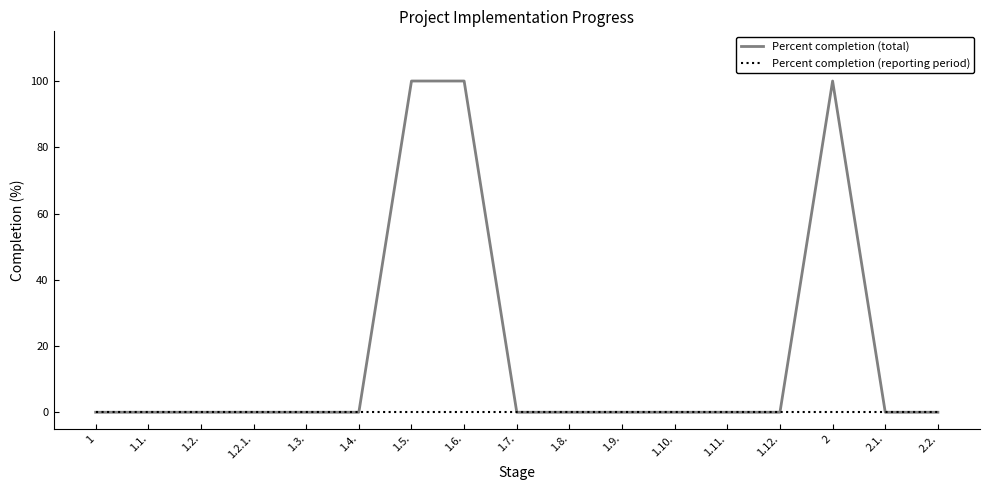

What position from the left is 1.9.?

11